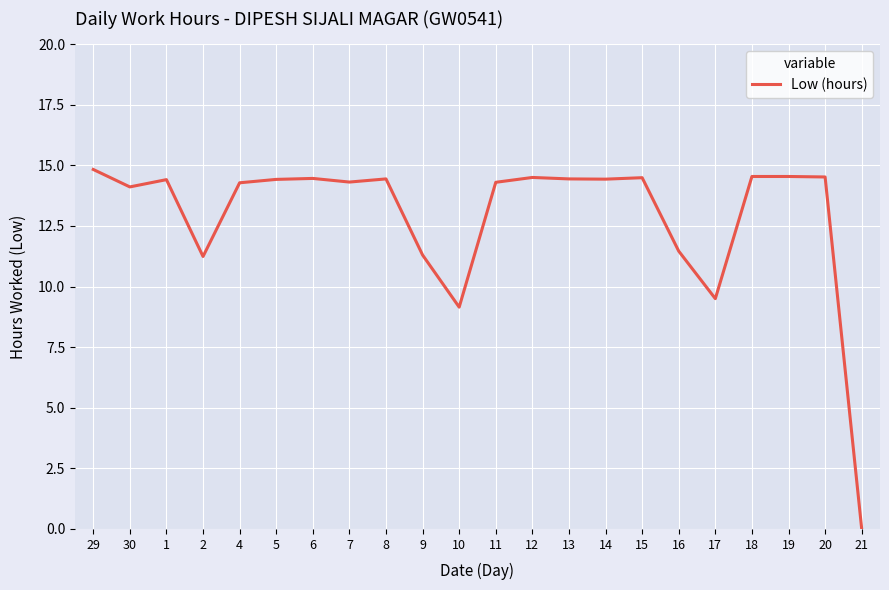

The chart shows a value of 5.4 at 5. True or false?

False